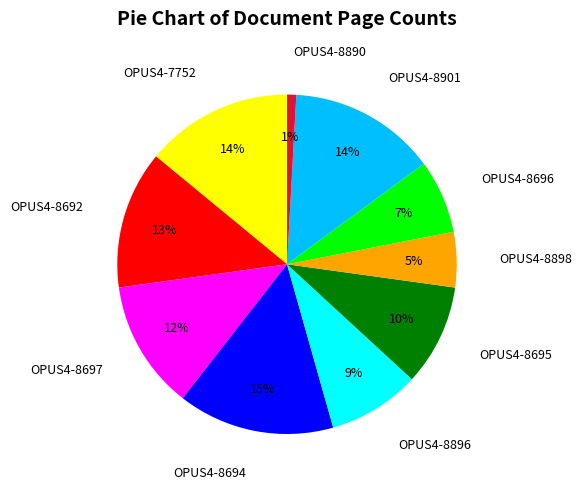

To the nearest percent, what percentage of the pie is OPUS4-8898?

5%